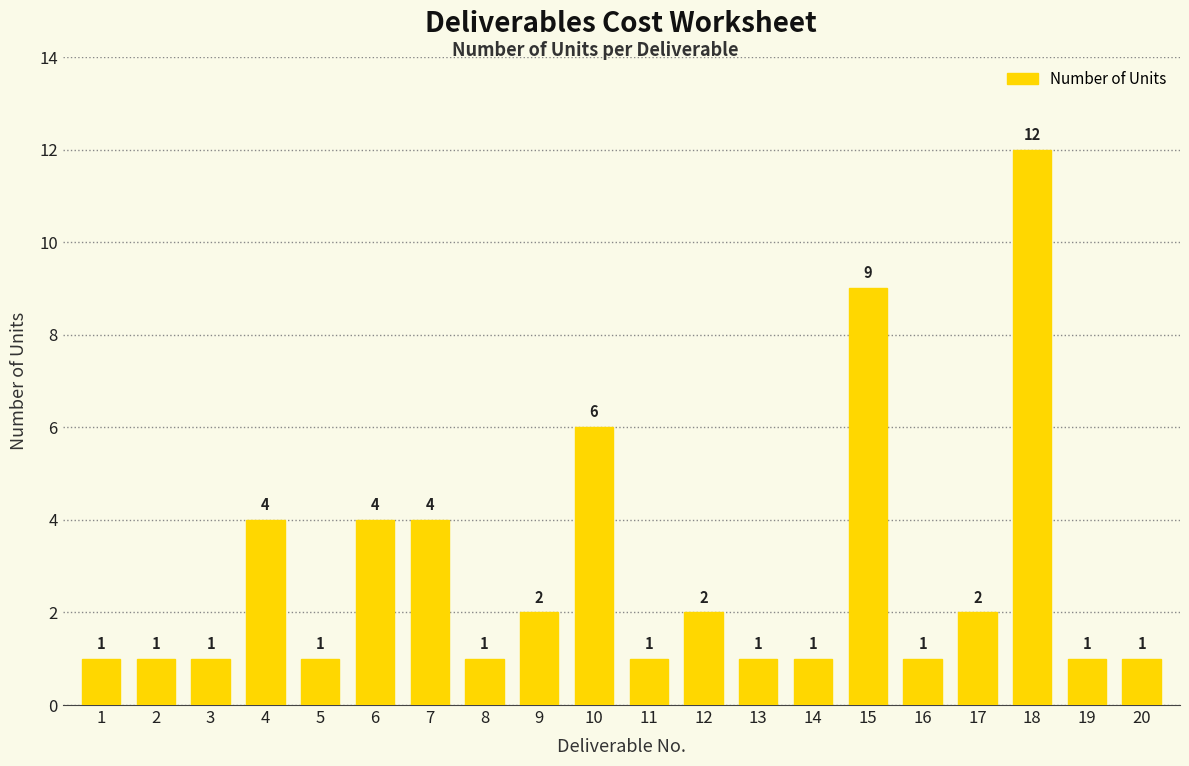

What is the sum of the values at 17 and 3?

3